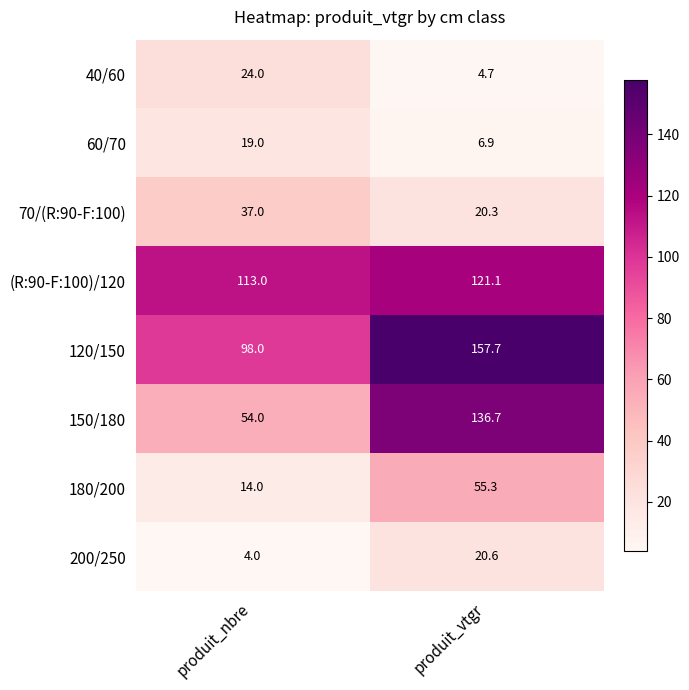

Which series has the largest range (max minus min)?

150/180